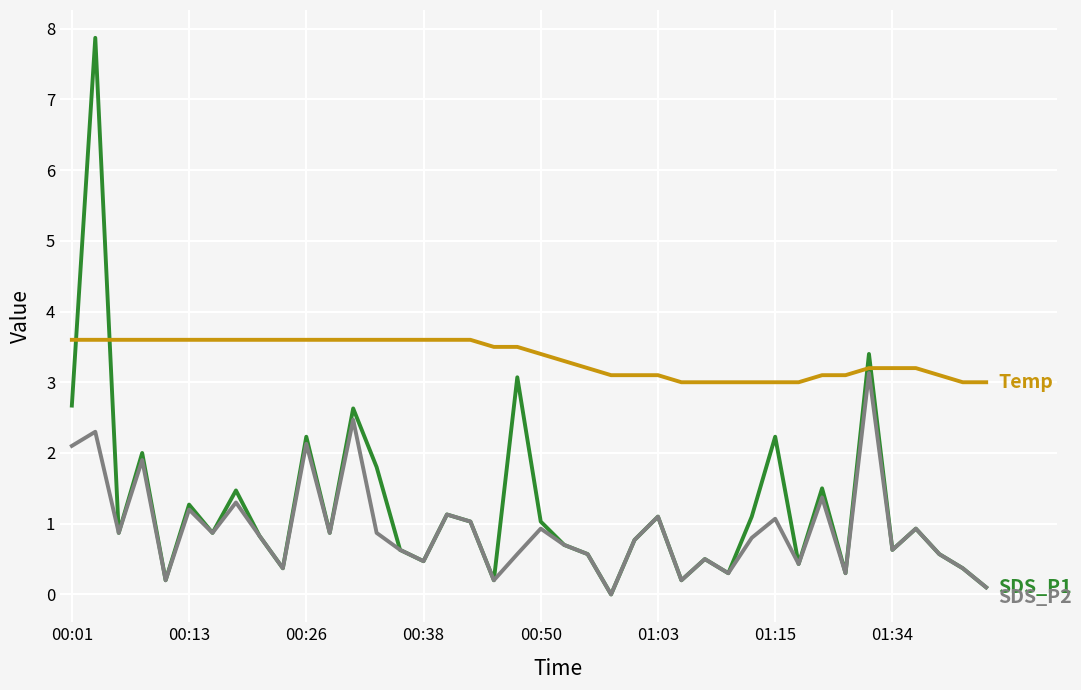

What is the maximum value shown in the chart?

7.9